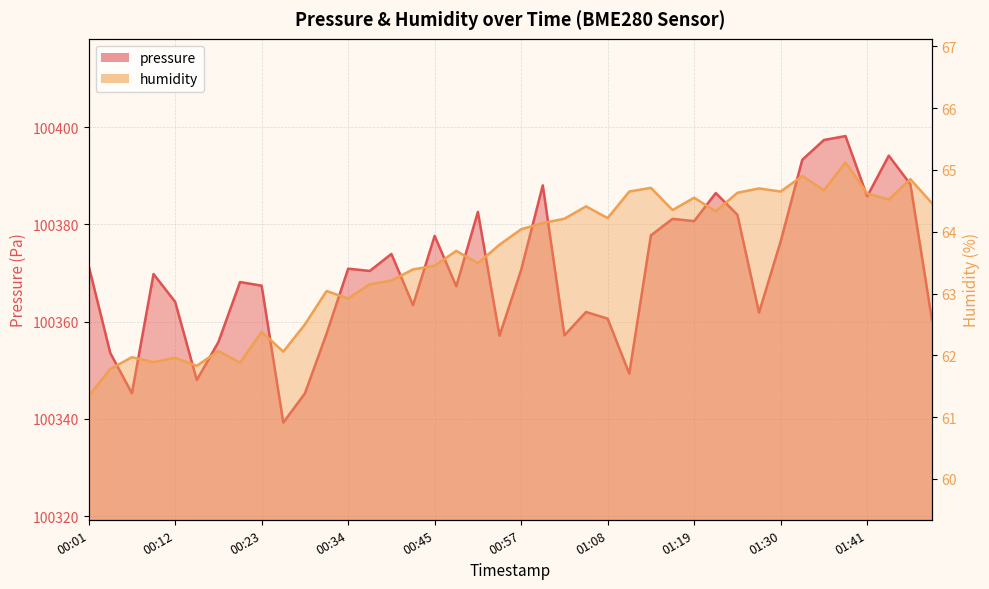

At which category does humidity reach its first local valley?

00:09